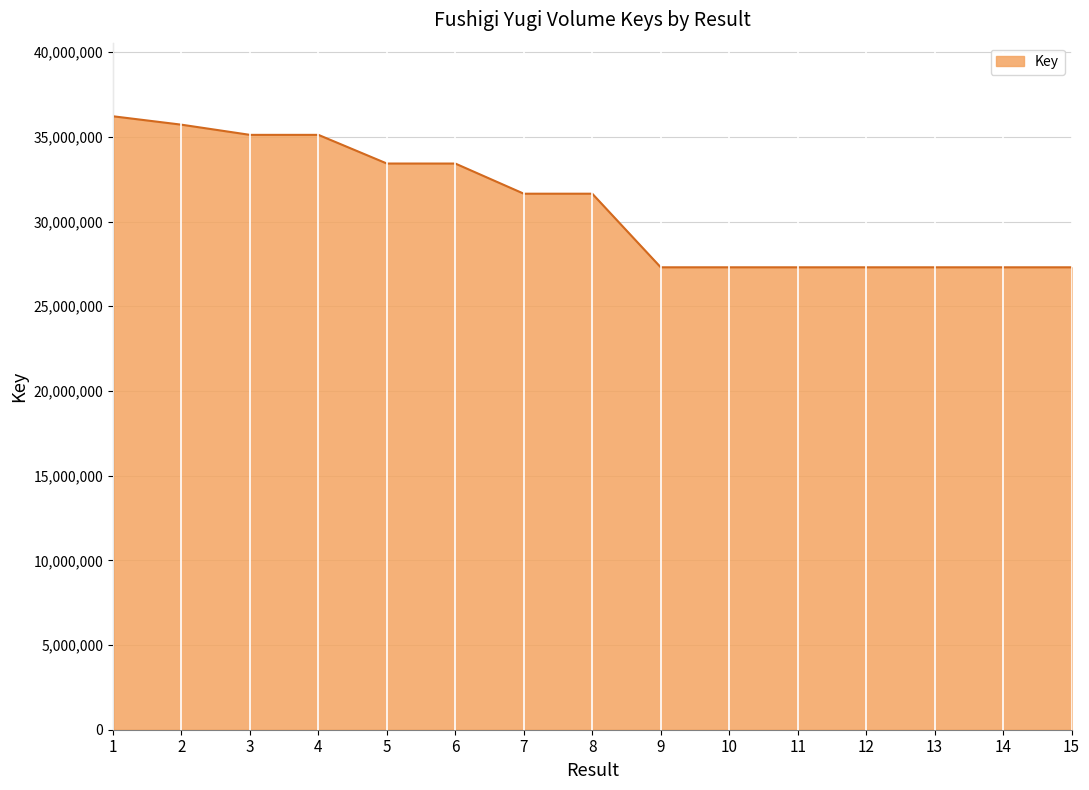

Is it true that the value at 3 is 61001444?

False